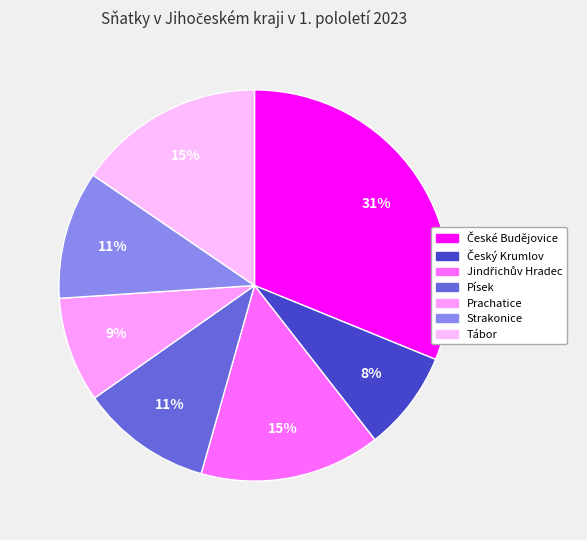

To the nearest percent, what portion does Prachatice represent?

9%